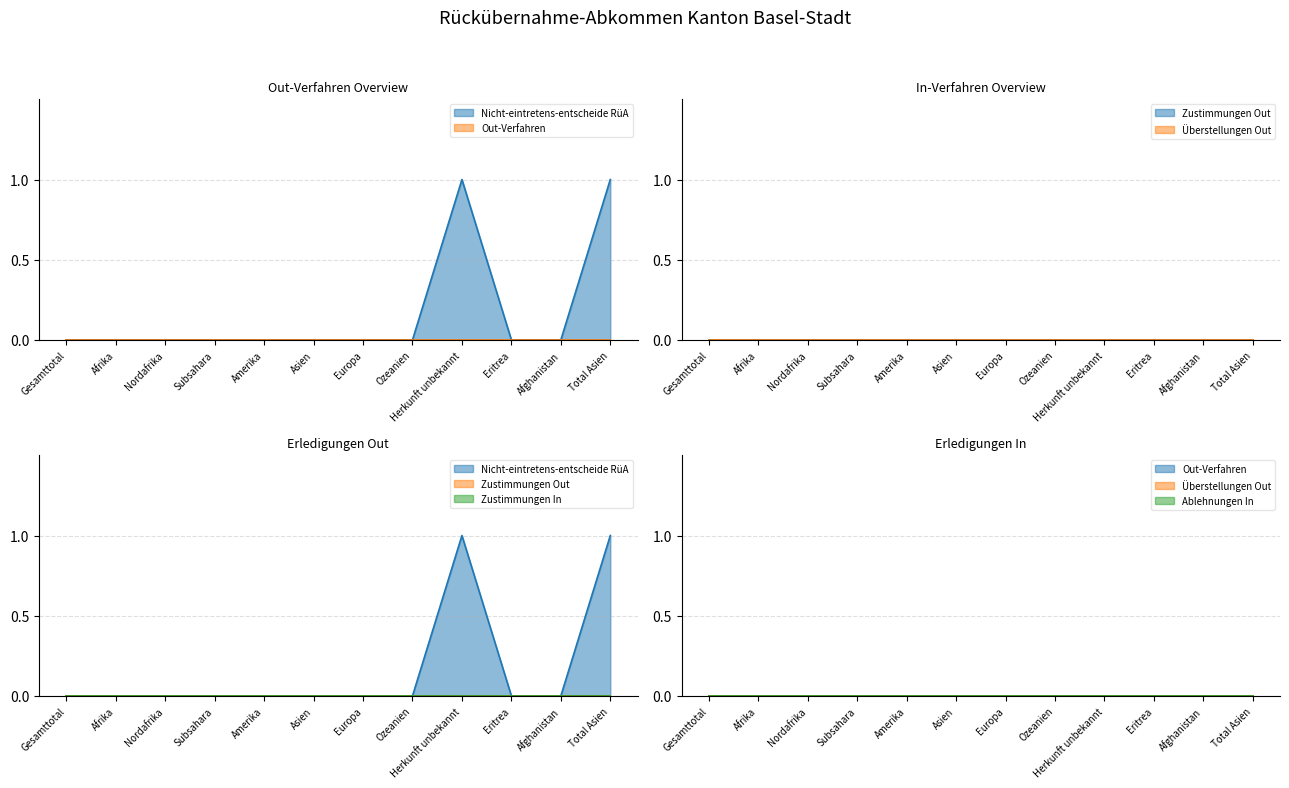

At Afghanistan, list the series in order from smallest to largest.

Nicht-eintretens-entscheide RüA, Out-Verfahren, Zustimmungen Out, Überstellungen Out, Zustimmungen In, Ablehnungen In